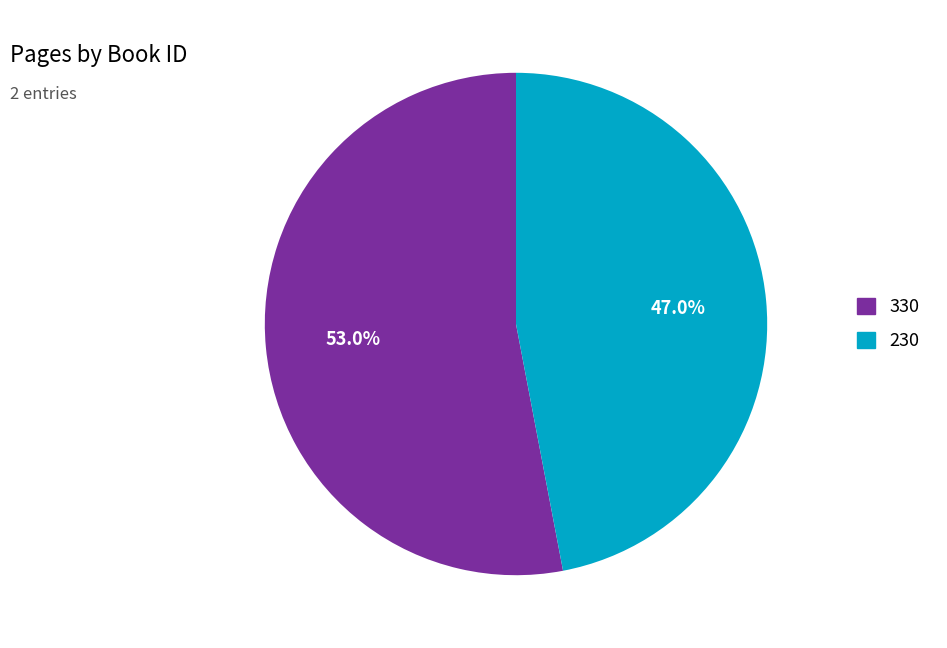

To the nearest percent, what percentage of the pie is 330?

53%